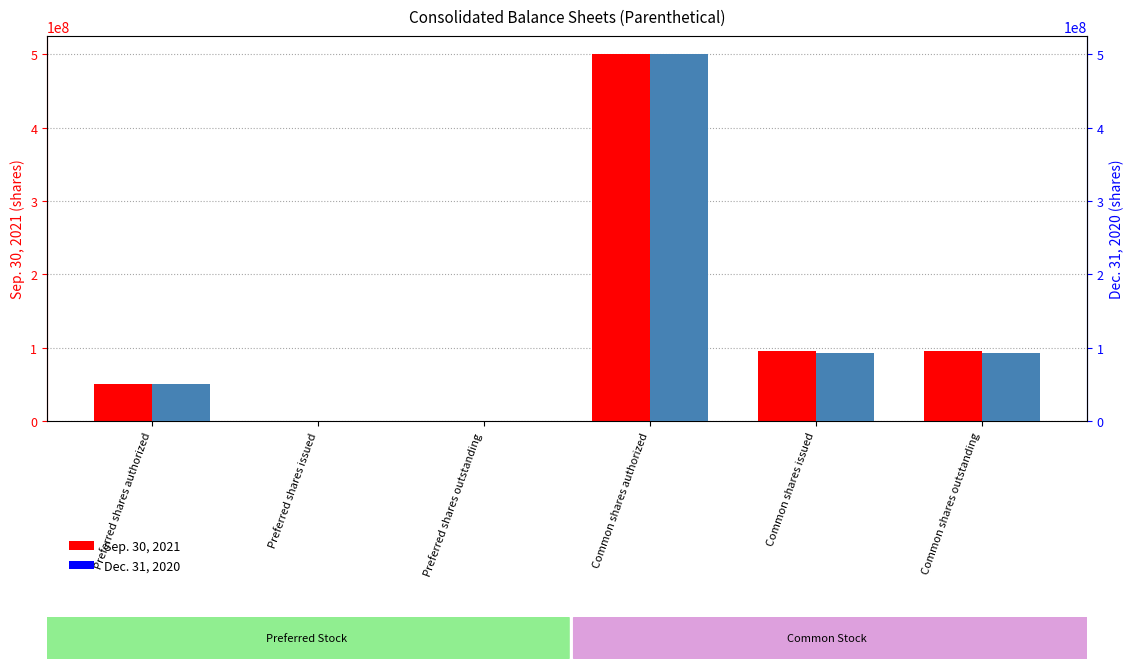

What is the sum of all Sep. 30, 2021 values?

742245066